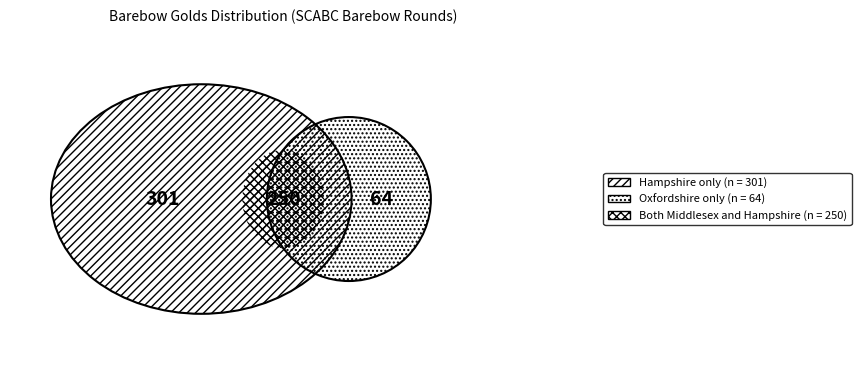

Is there any slice that represents more than half of the pie?

No